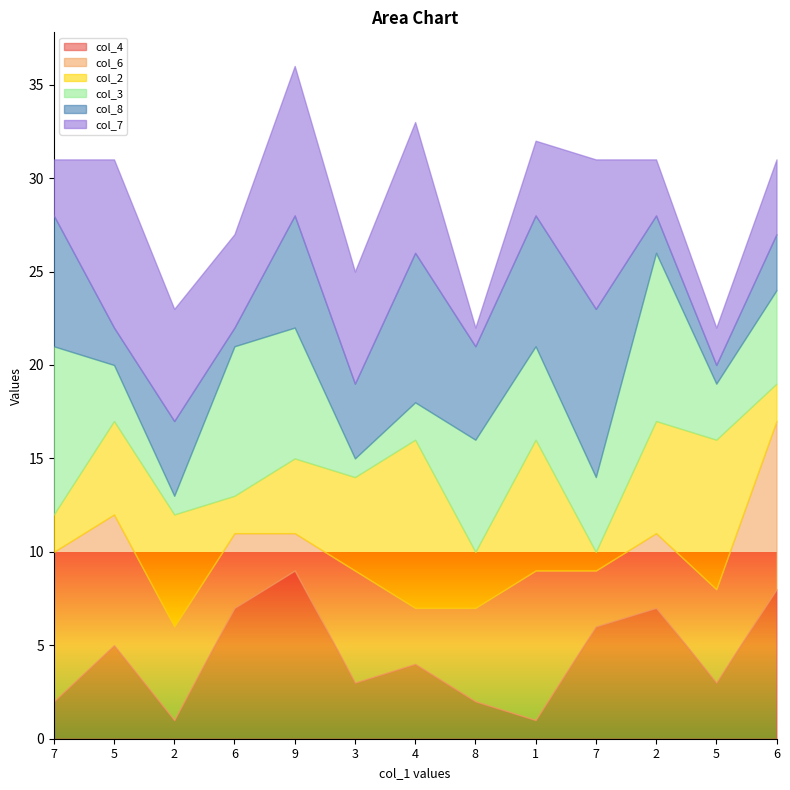

True or false: col_4 has more than 0 interior local peaks.

True